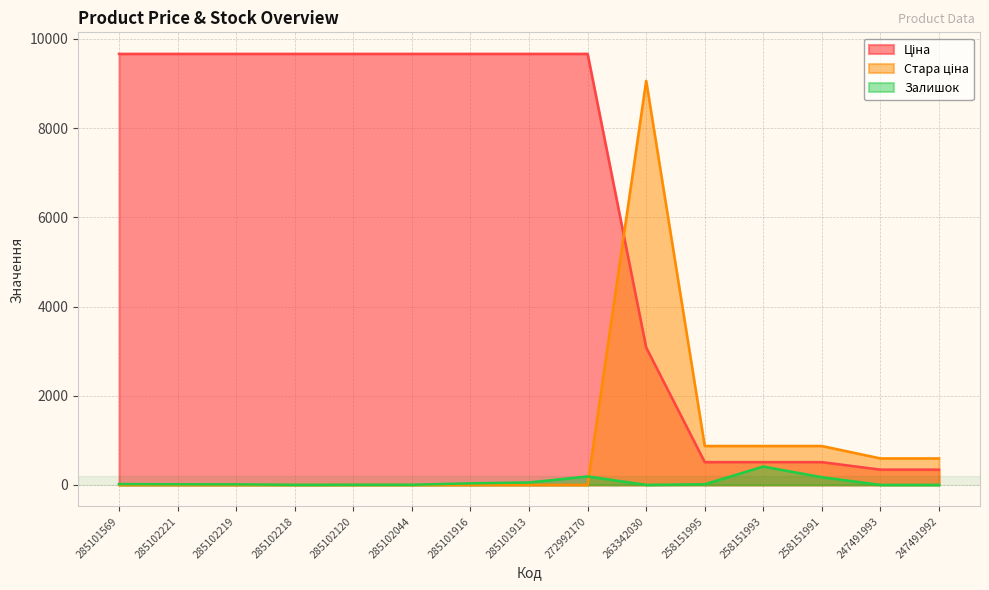

At which label does Ціна first exceed 9664?

285101569